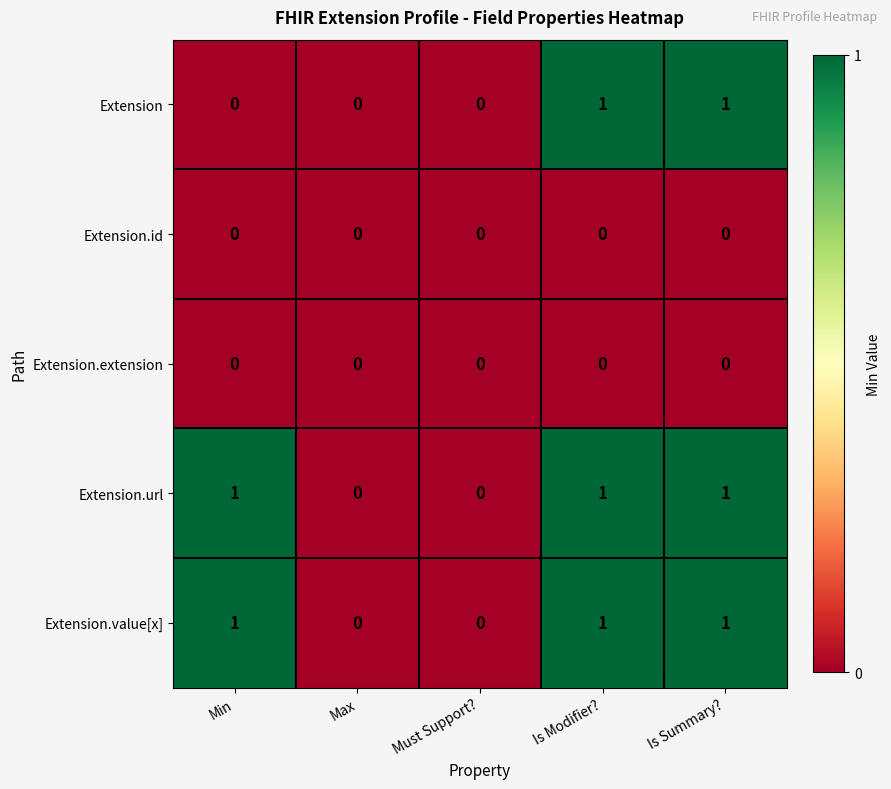

Is it true that Extension.id equals 0 at Max?

True